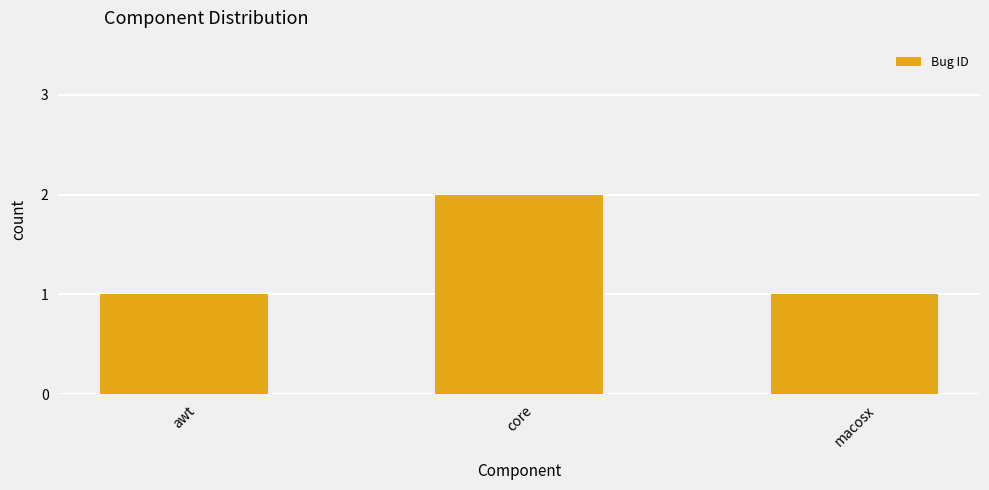

What is the label of the 2nd bar from the right?

core